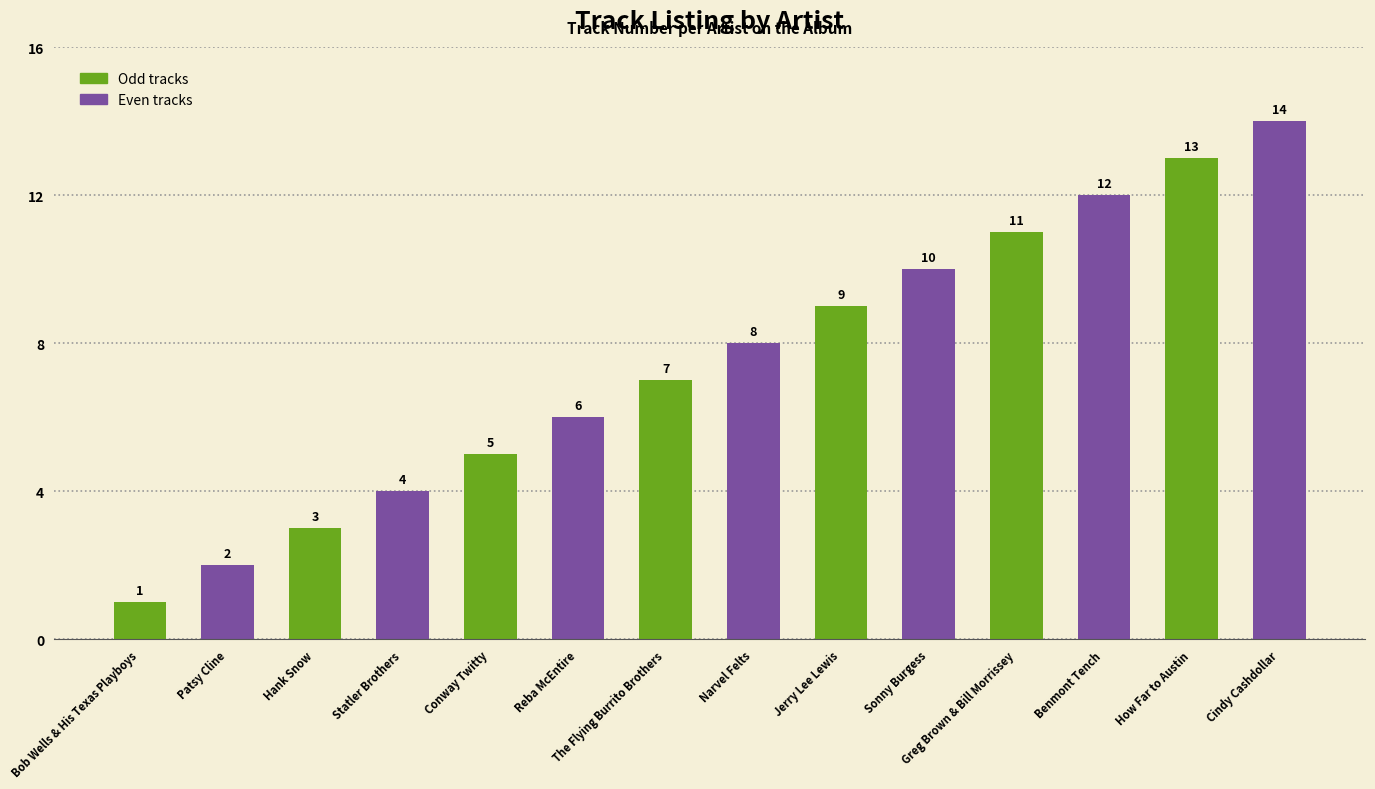

At which category does the chart reach its minimum across all series?

Bob Wells & His Texas Playboys